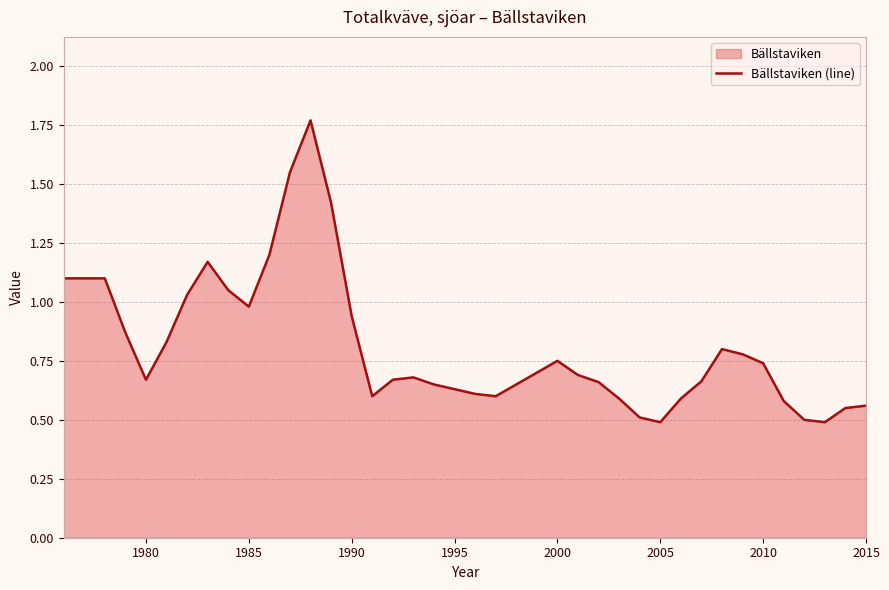

True or false: the data shows 0.5 at 1990.

False